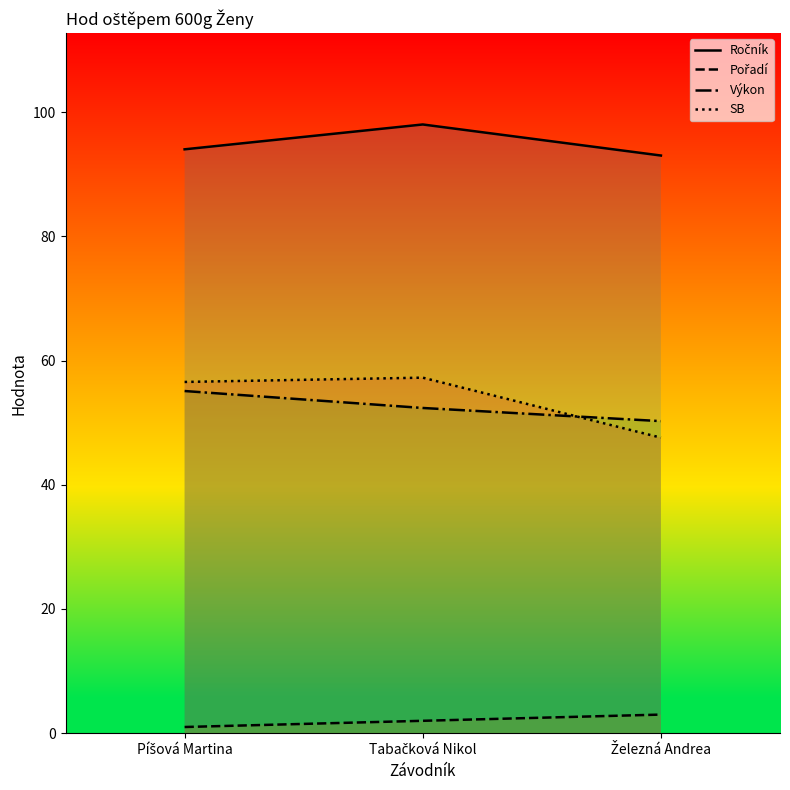

Which series has the largest total across all categories?

Ročník